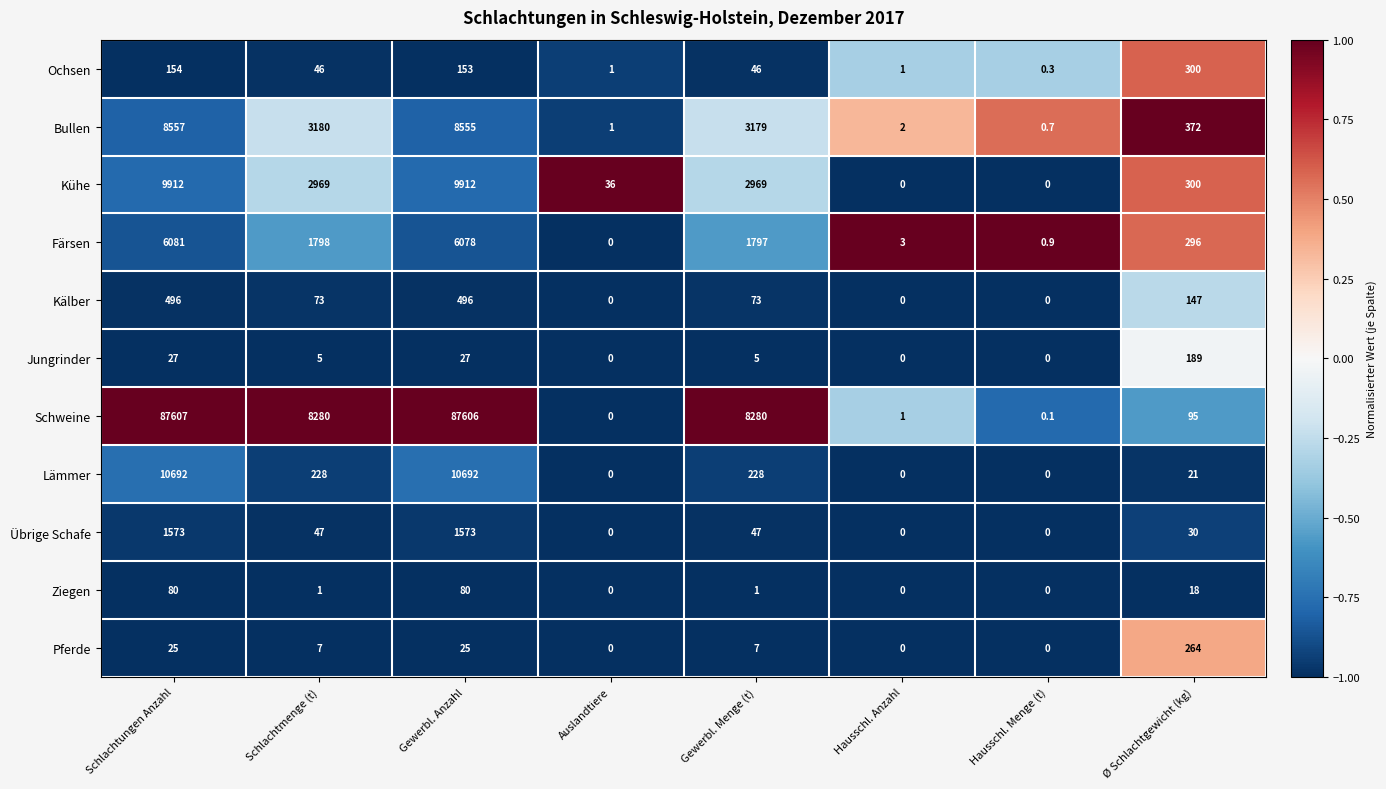

What is the difference between the highest and lowest values at Schlachtungen Anzahl?

87582.0